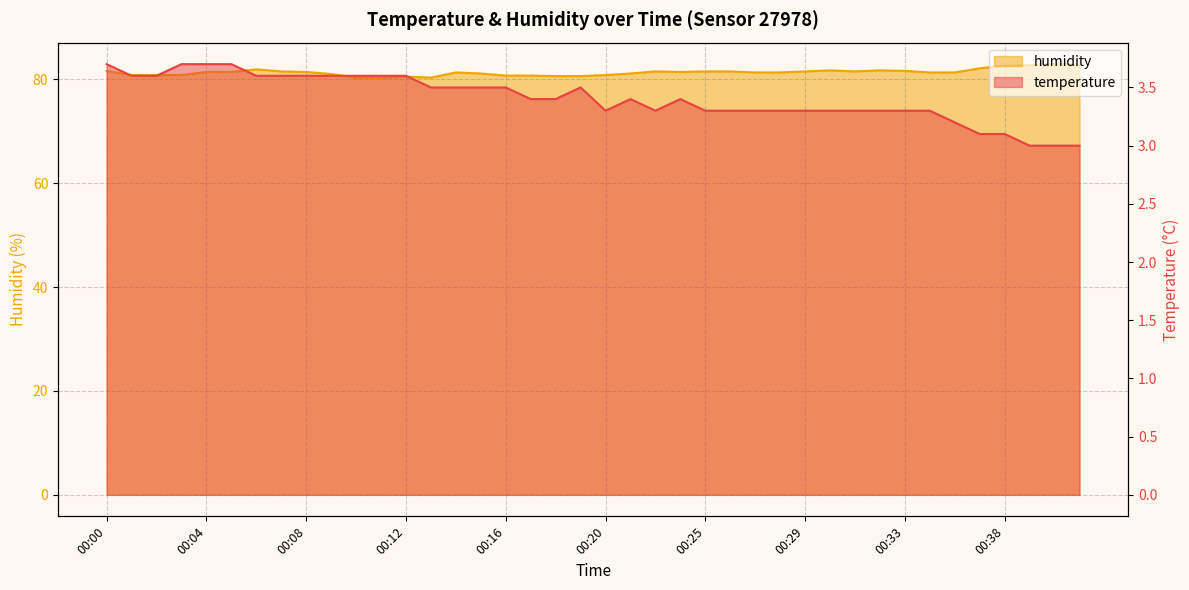

How many data points does each series have?

40